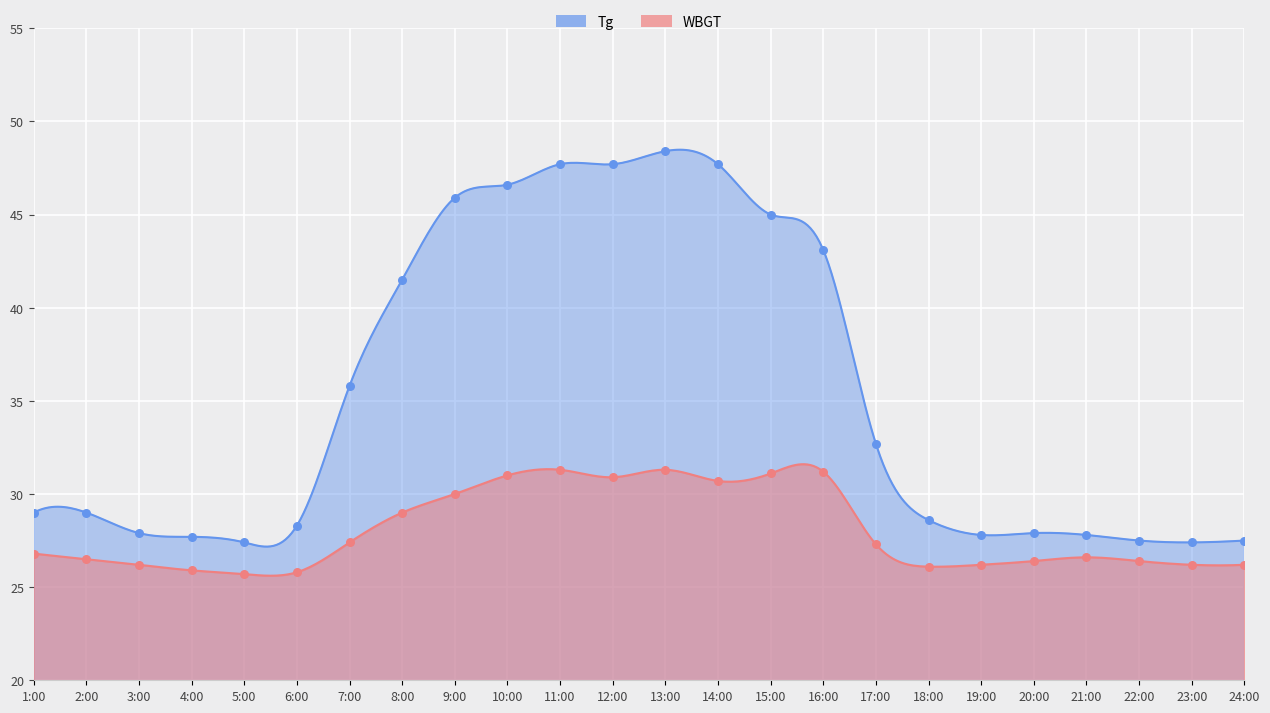

What are all the series names shown in the legend?

Tg, WBGT